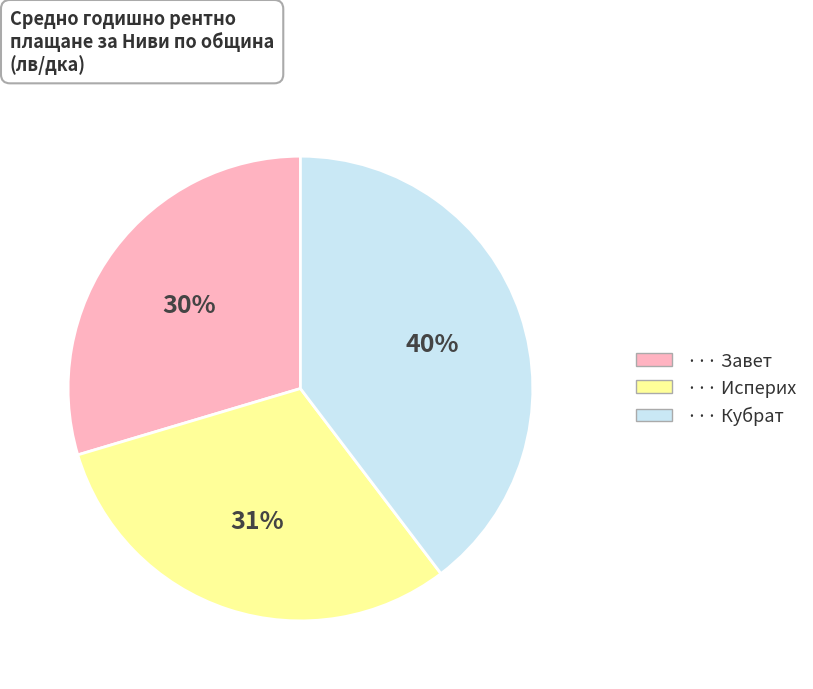

To the nearest percent, what is the difference between the largest and smallest slice percentages?

10%